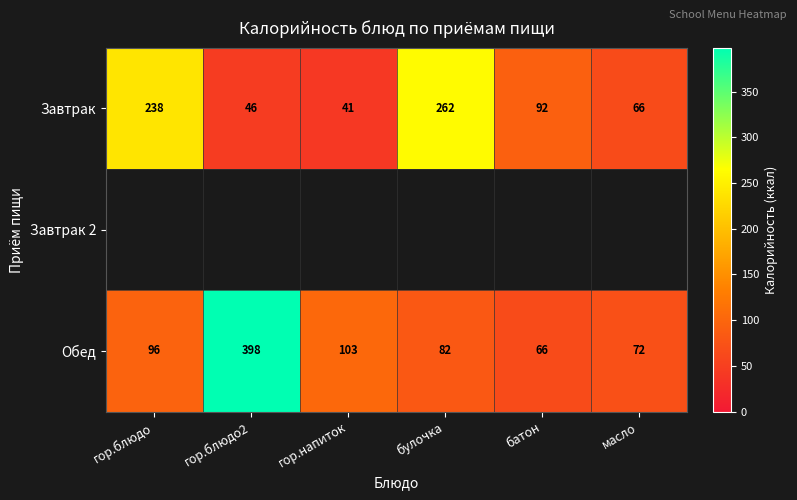

Rank the categories by Обед value from highest to lowest.

гор.блюдо2, гор.напиток, гор.блюдо, булочка, масло, батон